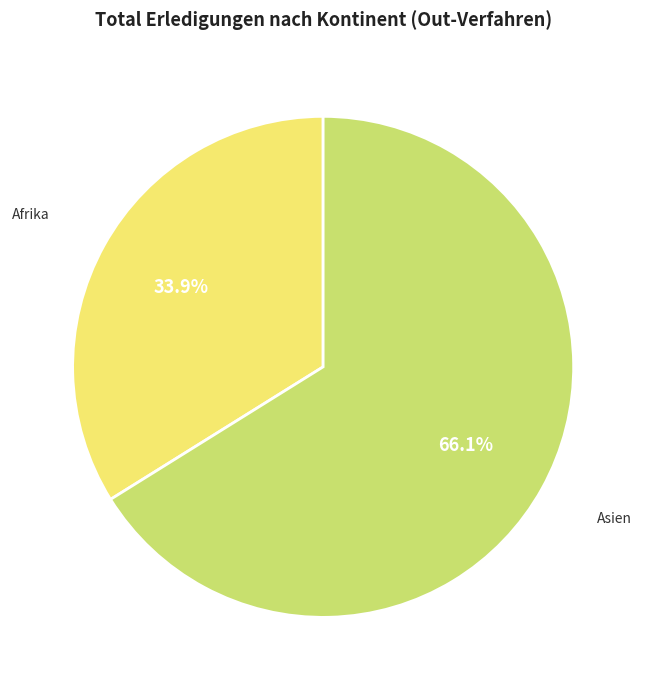

Is there any slice that represents more than half of the pie?

Yes